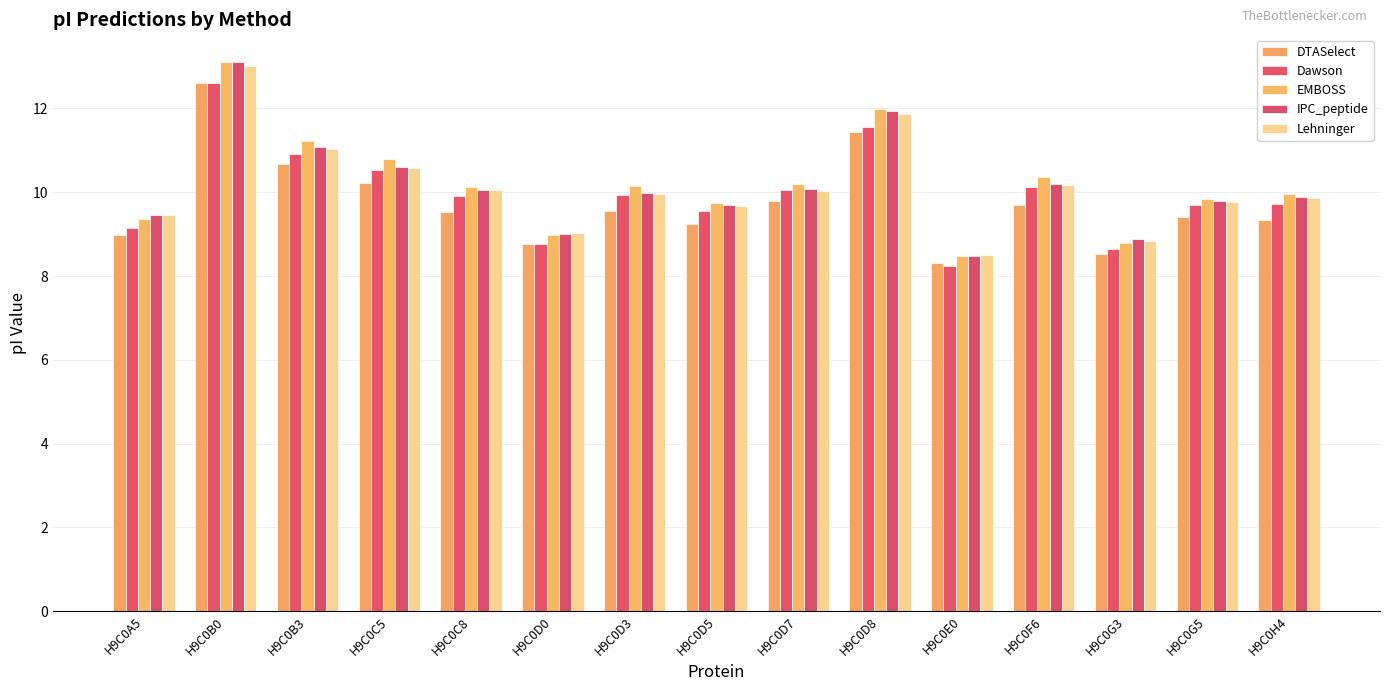

How many groups of bars are there?

15